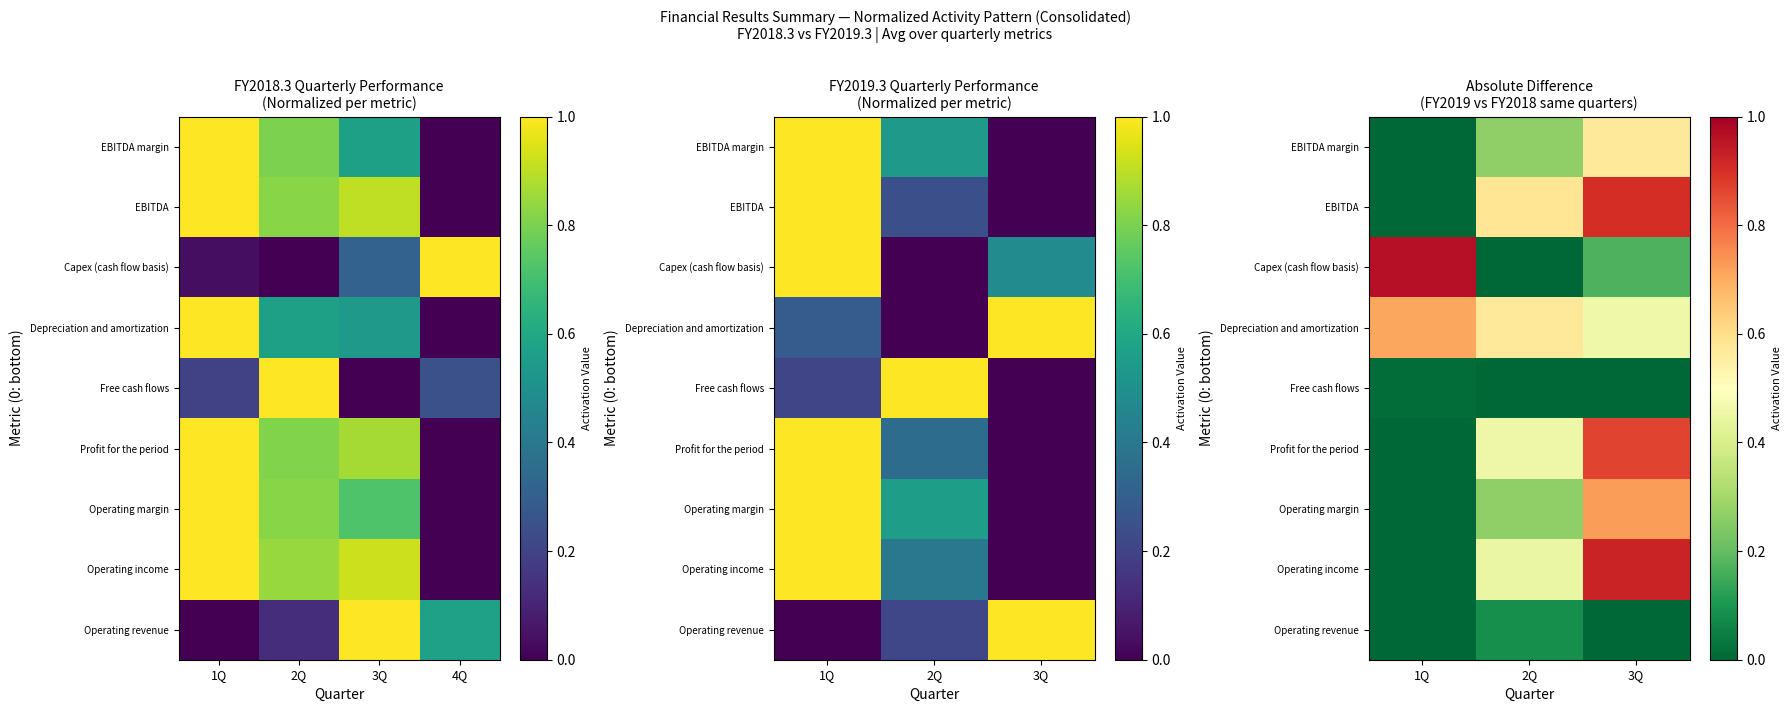

What is the difference between the maximum and minimum values in the Operating income series?

0.9